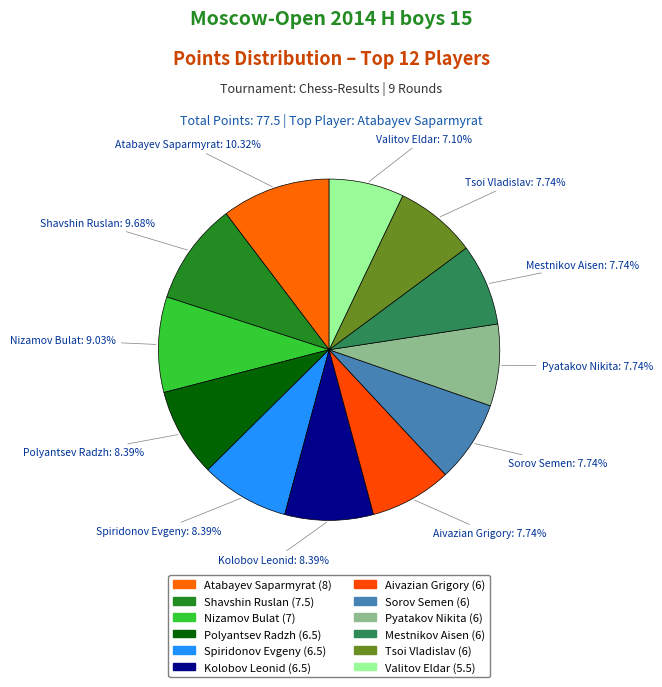

Combined, do Sorov Semen and Shavshin Ruslan account for over 50%?

No